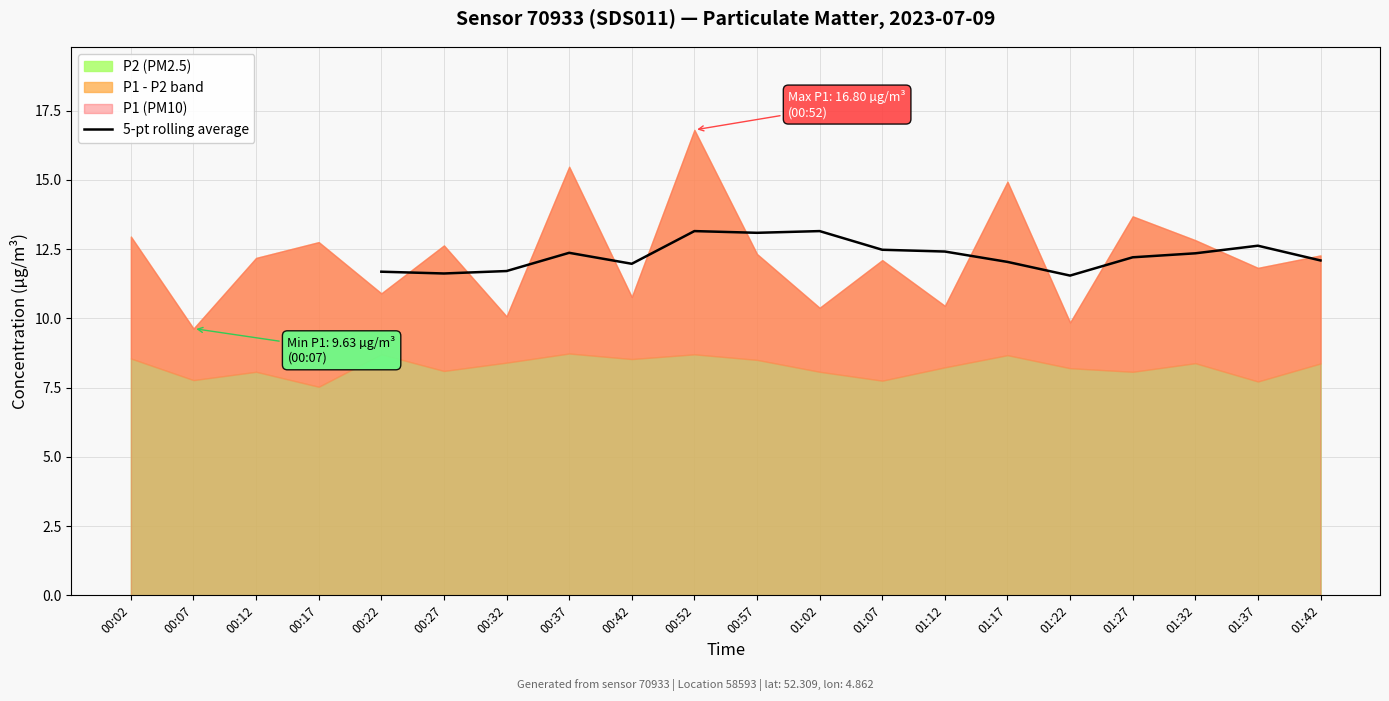

Does the chart display data point markers on the line(s)?

No